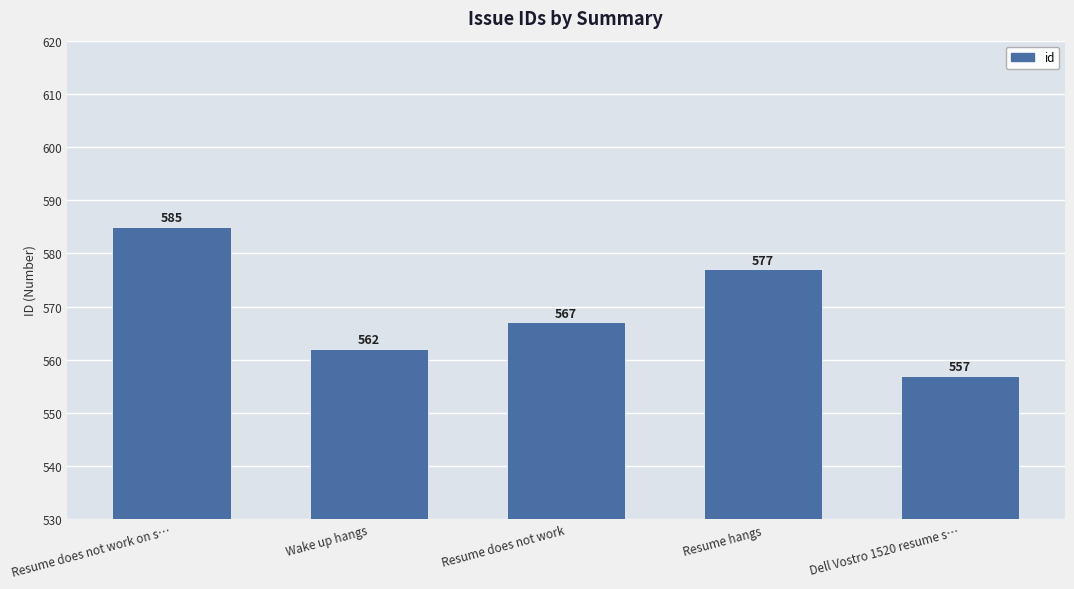

What is the value of the 4th bar from the left?

577